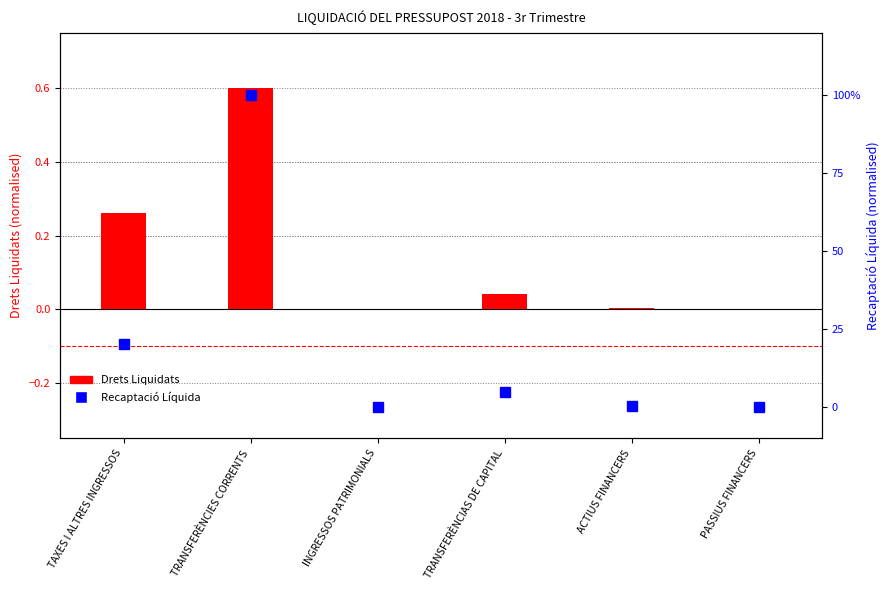

What is the difference between the Recaptació Líquida values at ACTIUS FINANCERS and TAXES I ALTRES INGRESSOS?

0.2